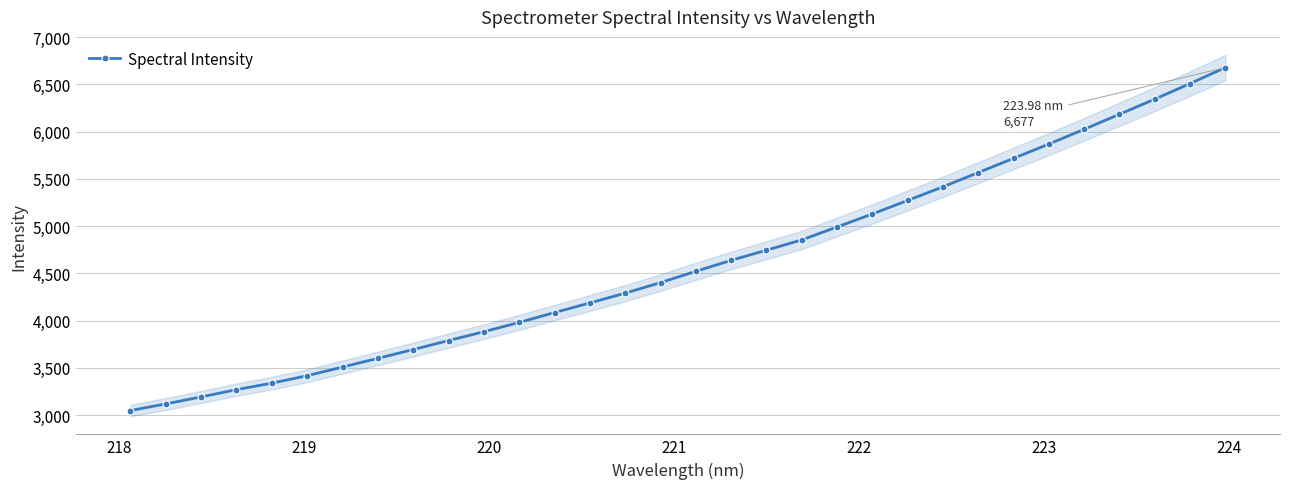

What is the value of the Spectral Intensity point at the 8th from the left?

3601.7